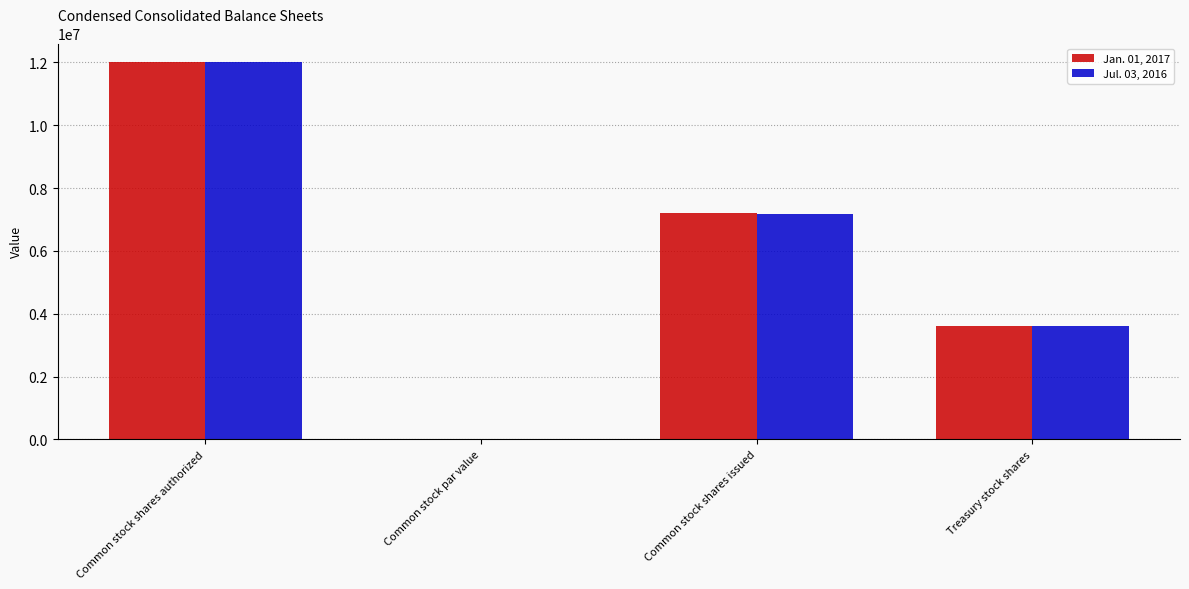

Read the Jan. 01, 2017 value at Common stock shares issued.

7212353.0